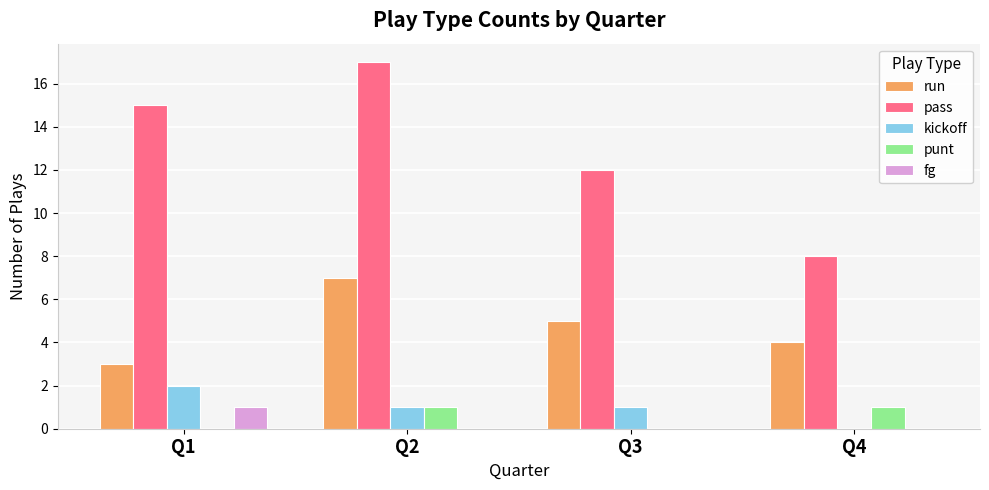

What is the greatest value displayed?

17